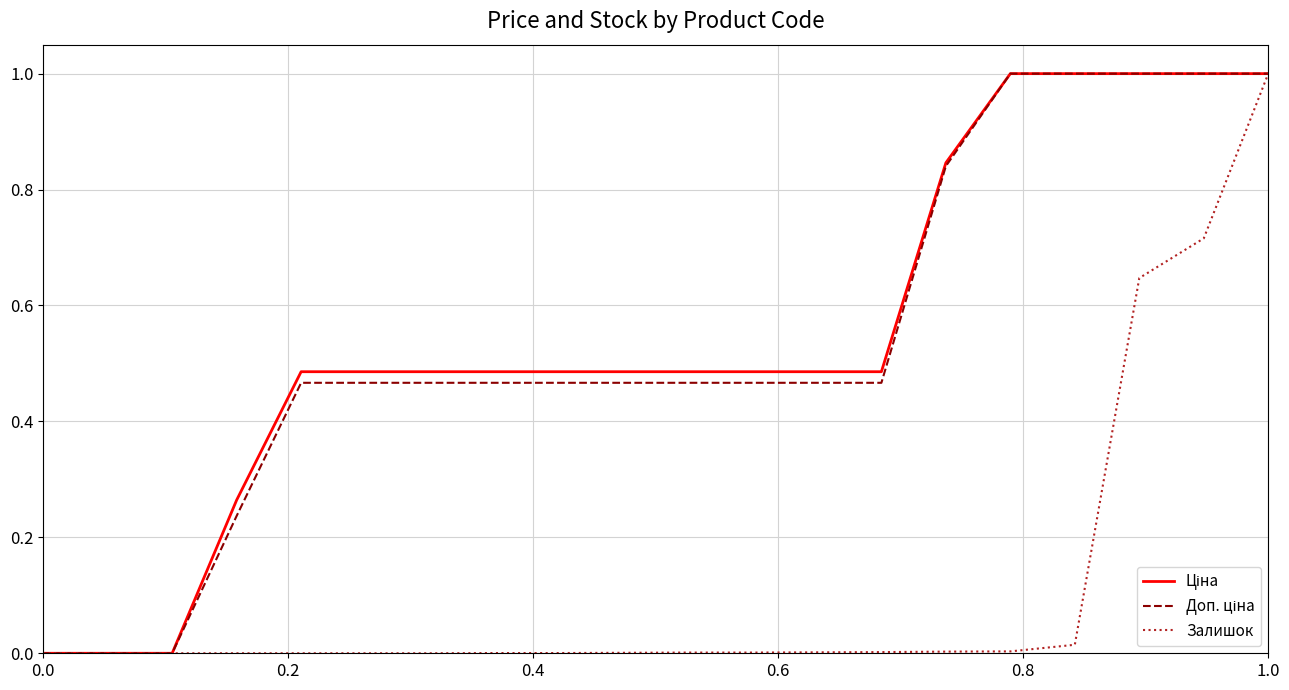

How many Доп. ціна values are between 0 and 1?

20